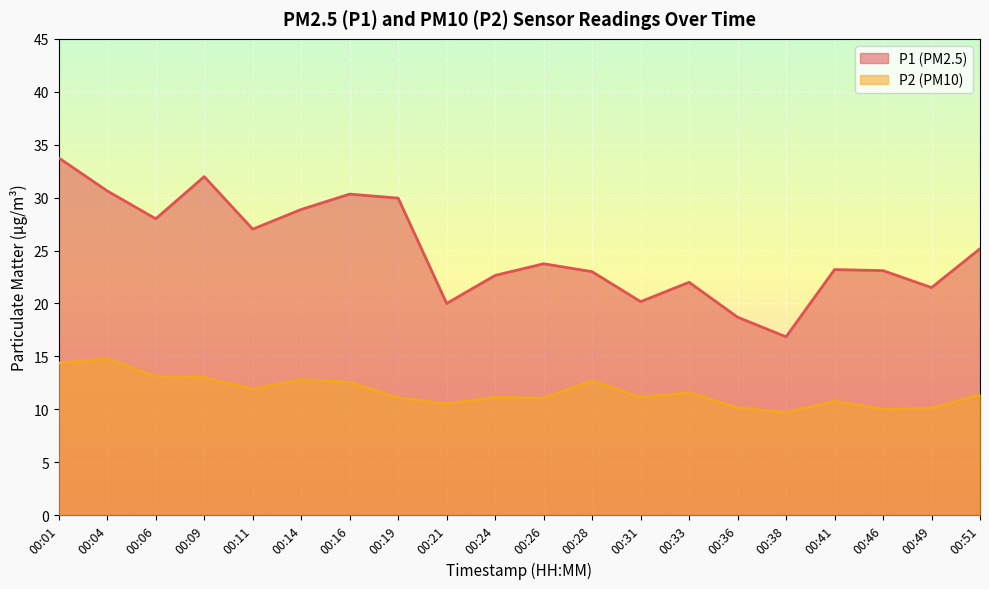

True or false: P1 has more than 0 interior local peaks.

True